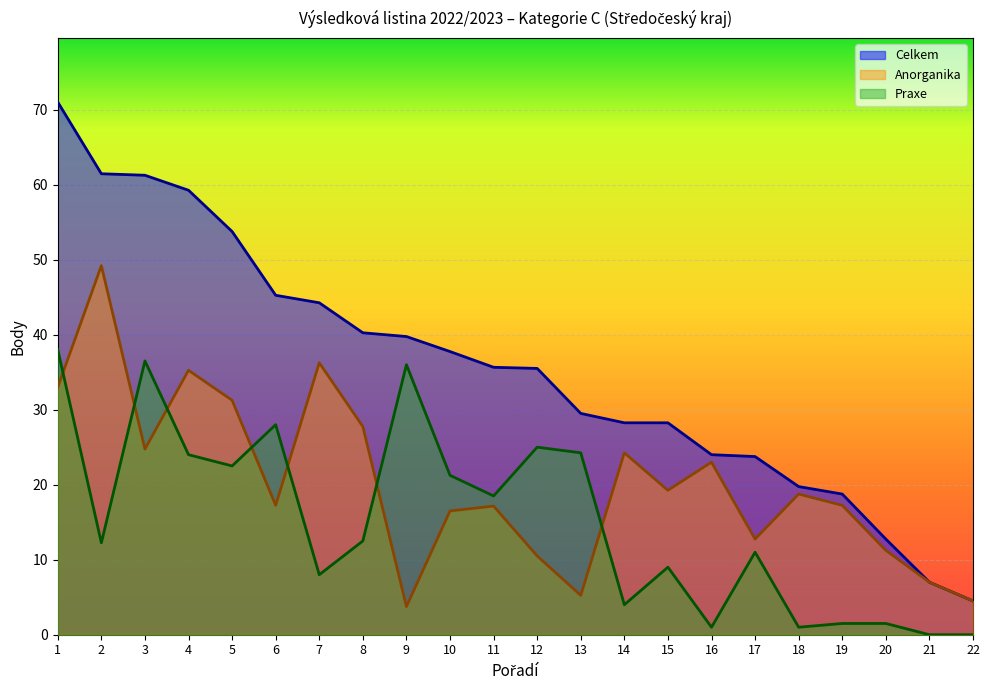

Where is Praxe nearest to the value 19?

11